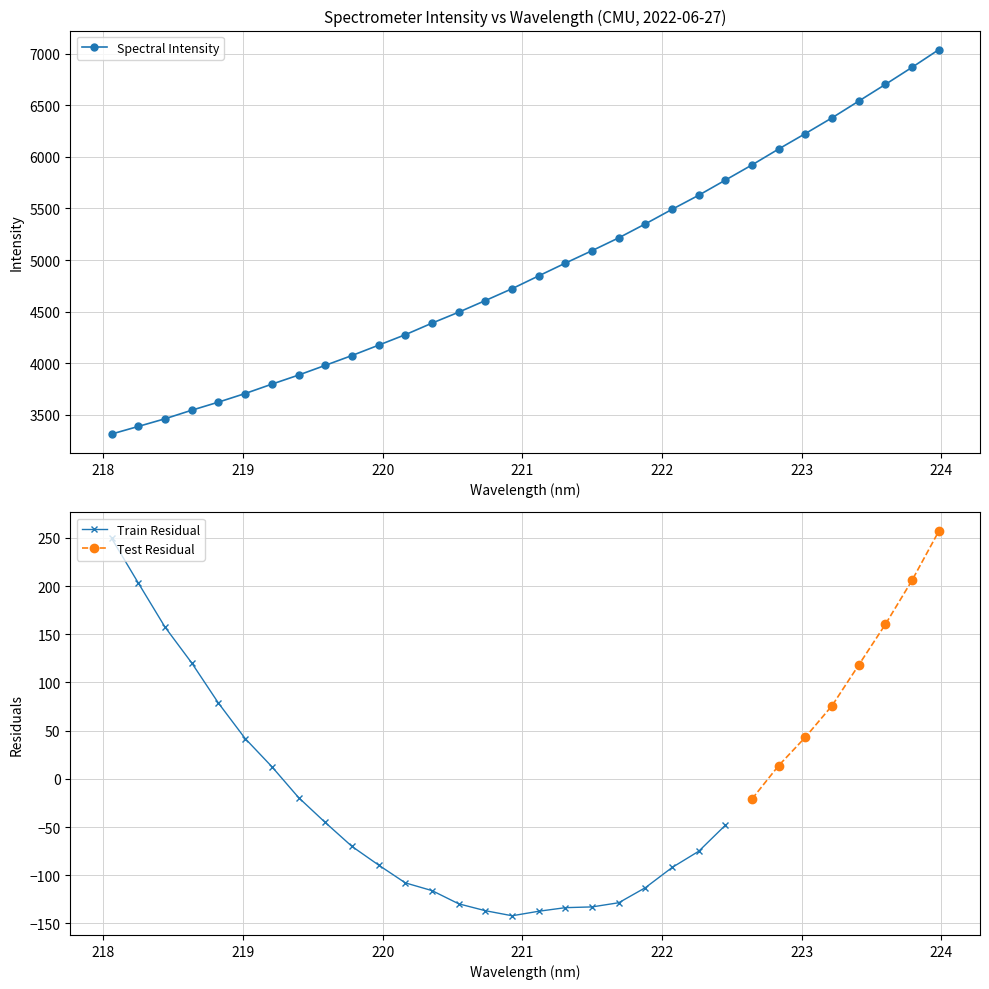

Rank the categories by value from lowest to highest.

218.0596, 218.2508, 218.442, 218.6332, 218.8244, 219.0156, 219.2067, 219.3979, 219.589, 219.7801, 219.9712, 220.1623, 220.3533, 220.5444, 220.7354, 220.9264, 221.1174, 221.3083, 221.4993, 221.6902, 221.8812, 222.0721, 222.263, 222.4538, 222.6447, 222.8355, 223.0264, 223.2172, 223.408, 223.5987, 223.7895, 223.9802